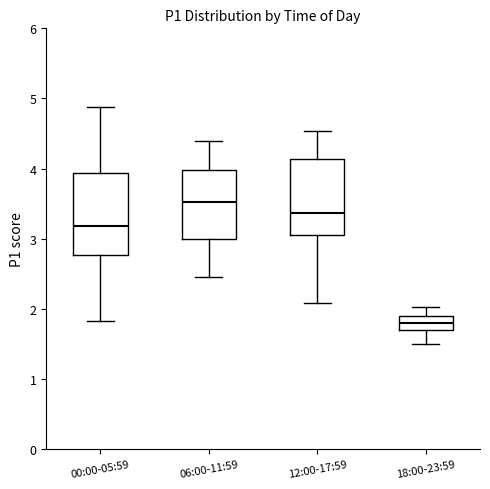

Reading left to right, transcribe this box plot: for each box, give where its median line is, the range the box spans, and where its two whiskers end, as read against the y-axis. The values are not printed on the chart, so give them approximately, as read against the axis.

00:00-05:59: median 3.2, box 2.8 to 3.9, whiskers 1.8 to 4.9
06:00-11:59: median 3.5, box 3.0 to 4.0, whiskers 2.5 to 4.4
12:00-17:59: median 3.4, box 3.0 to 4.1, whiskers 2.1 to 4.5
18:00-23:59: median 1.8, box 1.7 to 1.9, whiskers 1.5 to 2.0